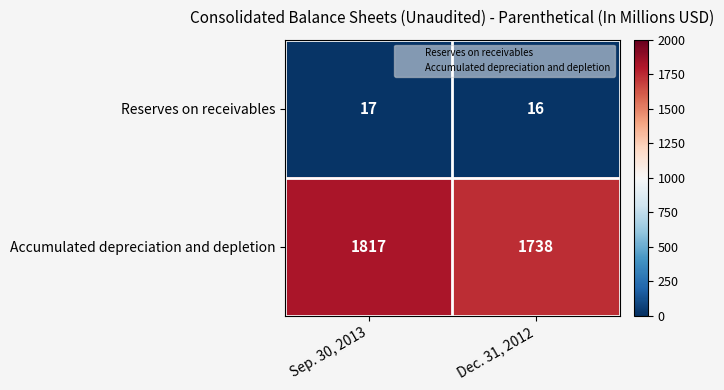

What is the approximate value of Reserves on receivables at Sep. 30, 2013?

17